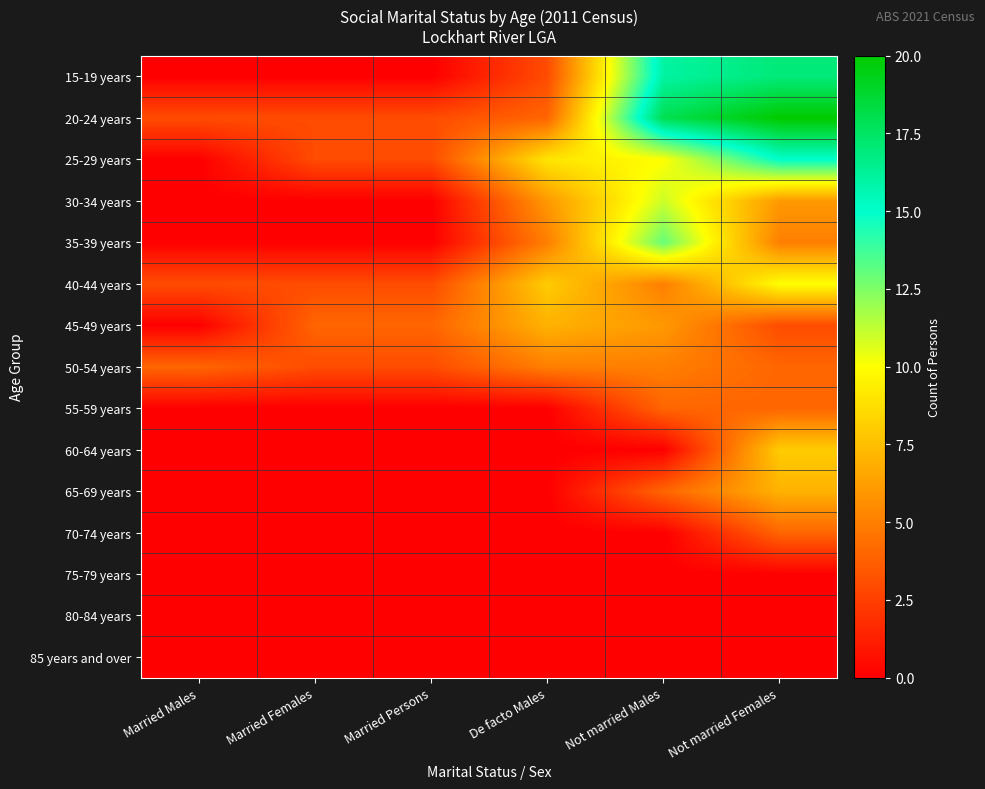

List the series in order of their peak value, lowest first.

75-79 years, 80-84 years, 85 years and over, 55-59 years, 70-74 years, 50-54 years, 45-49 years, 65-69 years, 60-64 years, 40-44 years, 30-34 years, 35-39 years, 25-29 years, 15-19 years, 20-24 years